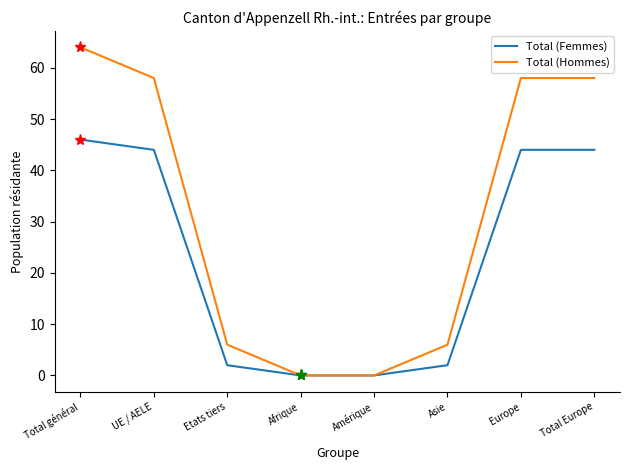

What position from the right is Europe?

2